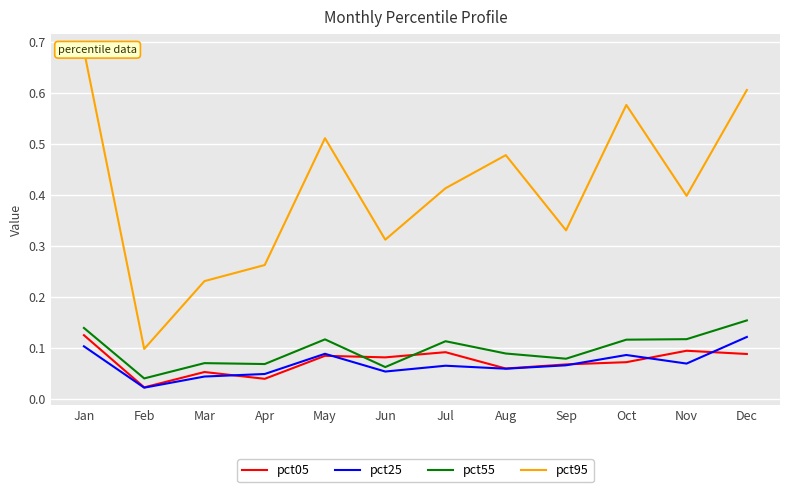

At how many categories does at least one series exceed 0?

12